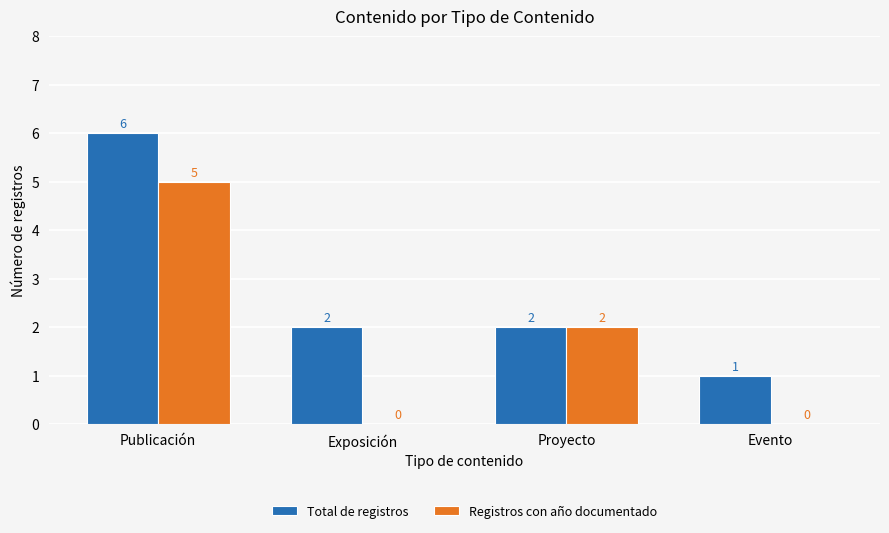

Between Proyecto and Evento, which series saw the biggest shift?

Registros con año documentado